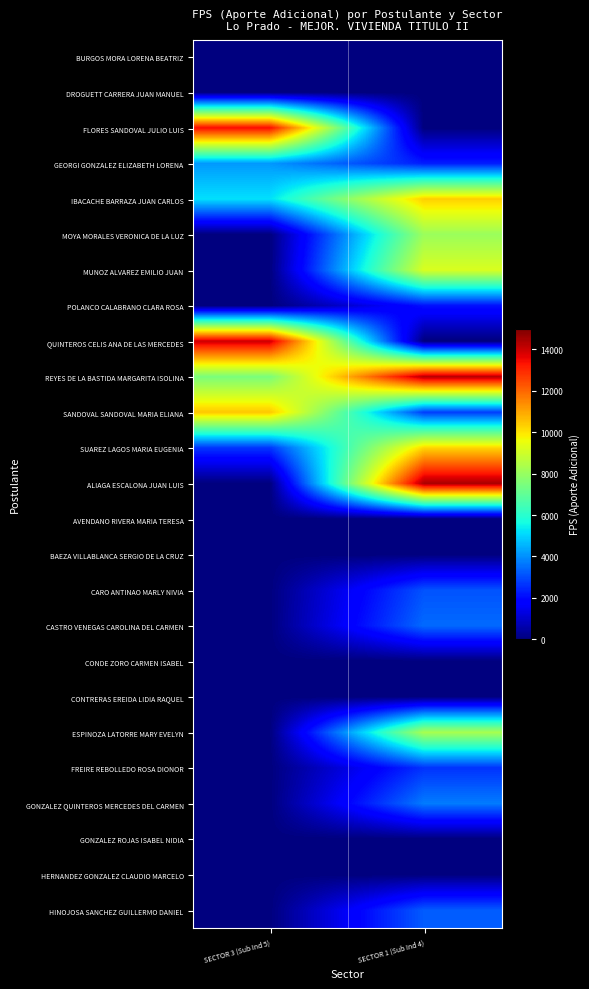

Which category has the lowest value across all series?

SECTOR 3 (Sub Ind 5)